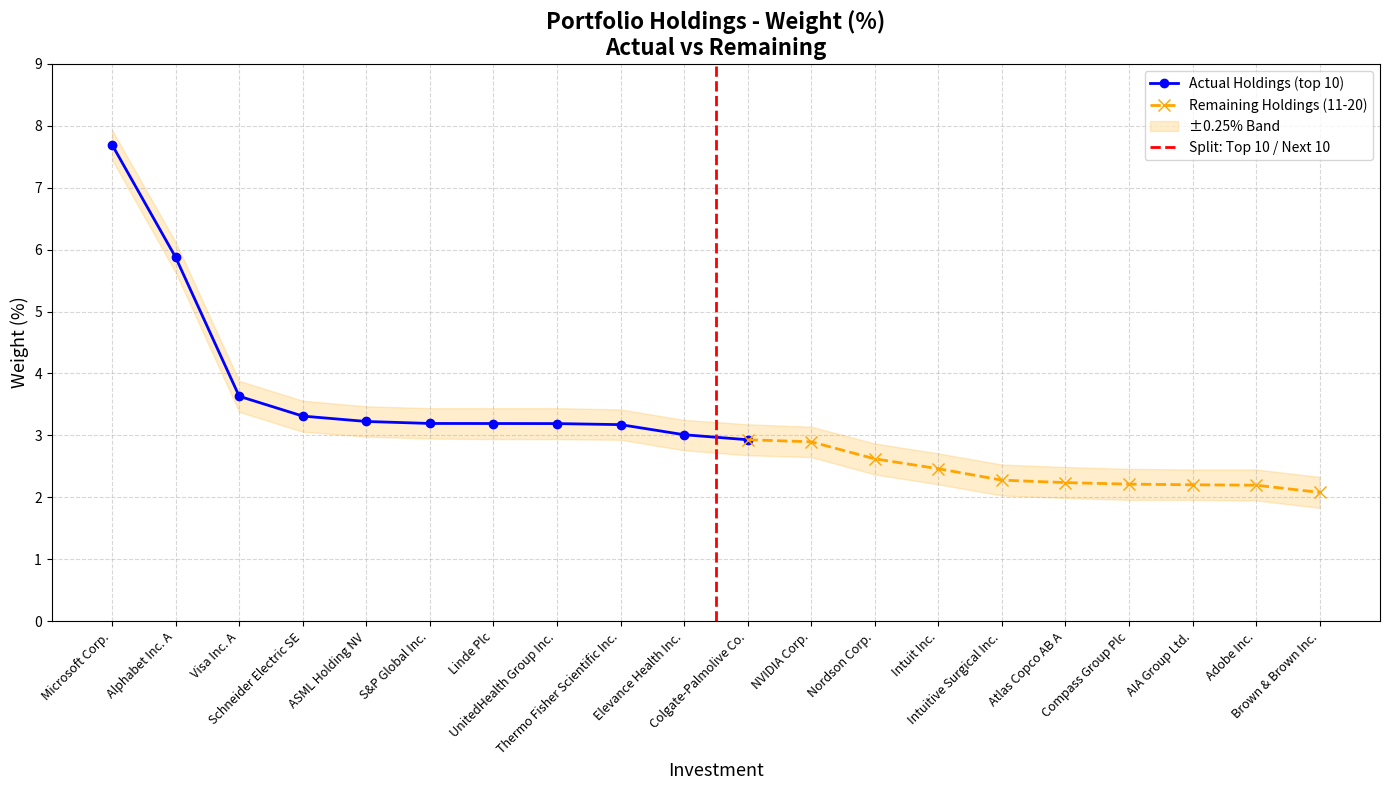

What is the sum of all values?

63.6